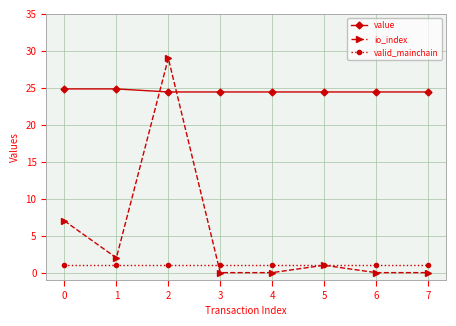

True or false: valid_mainchain and io_index cross at least once.

True